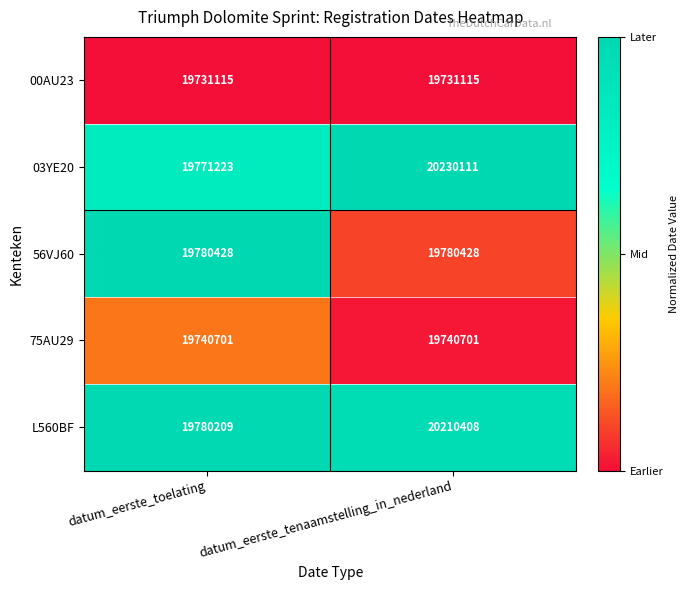

At datum_eerste_toelating, list the series in order from largest to smallest.

56VJ60, L560BF, 03YE20, 75AU29, 00AU23